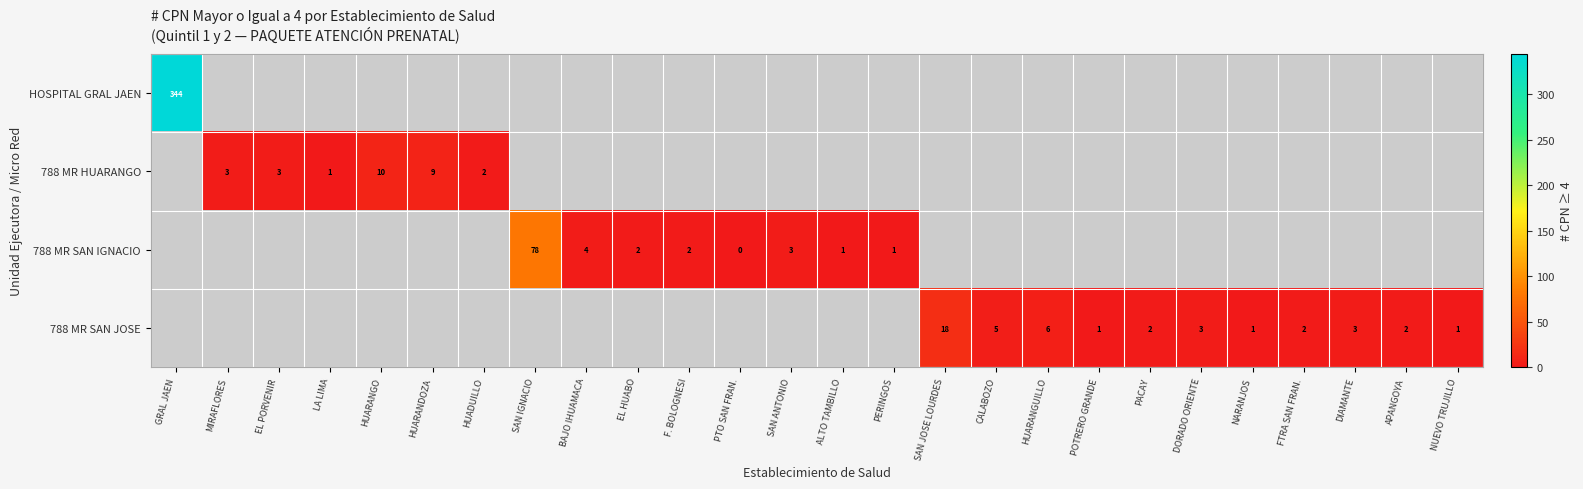

Is it true that 788 MR SAN IGNACIO equals 4 at BAJO IHUAMACA?

True